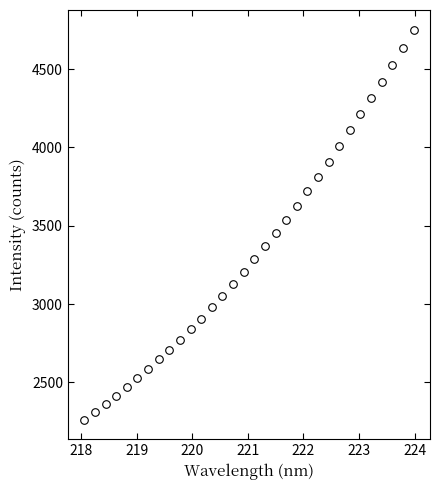

What is the range of X values (max minus min)?

5.9